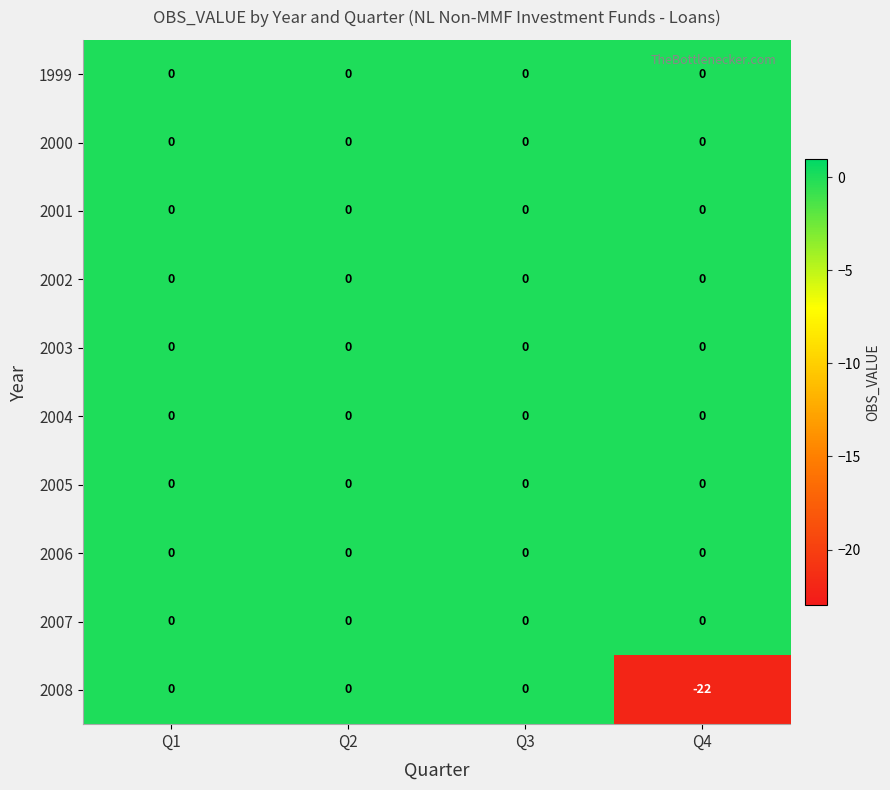

Which series has the widest spread of values?

2008